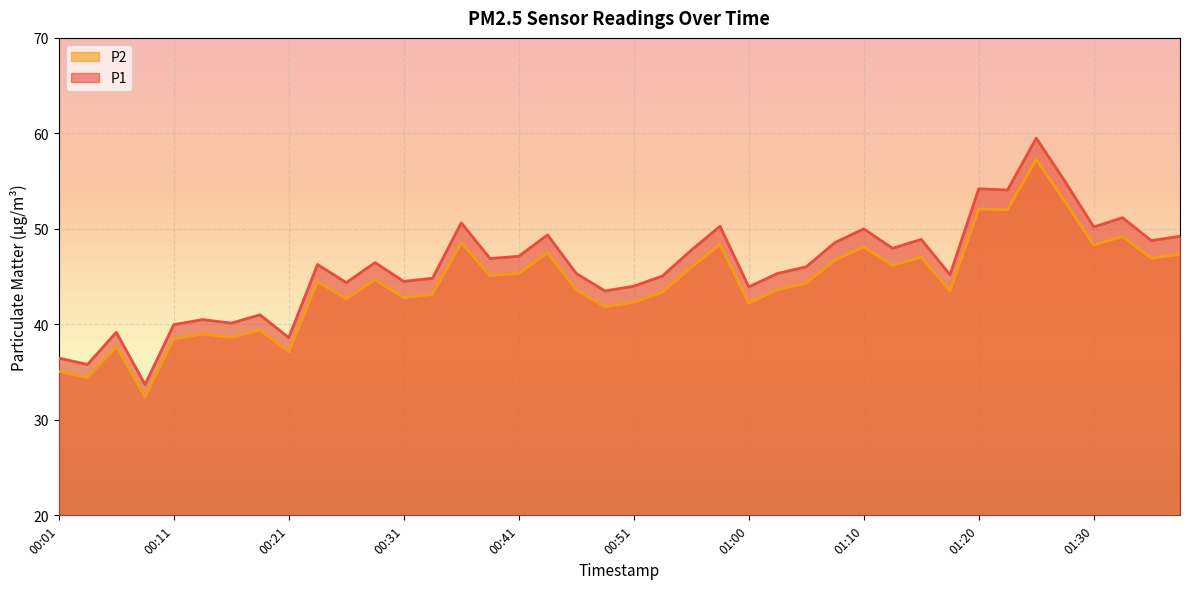

Which has a higher value, 00:43 or 00:14?

00:43